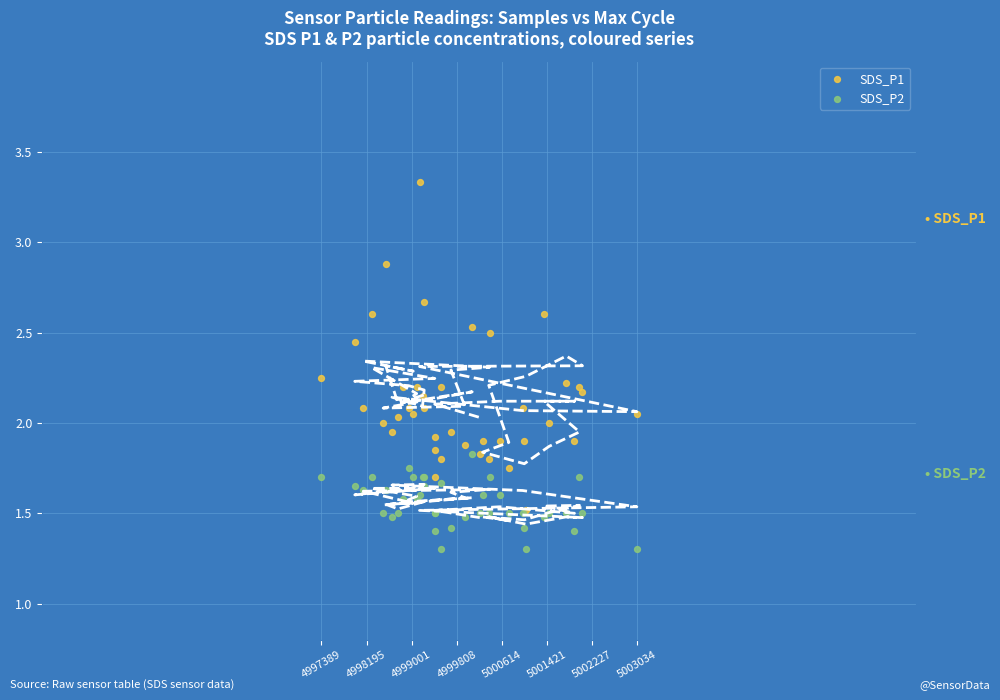

Which series reaches the minimum Y coordinate?

SDS_P2